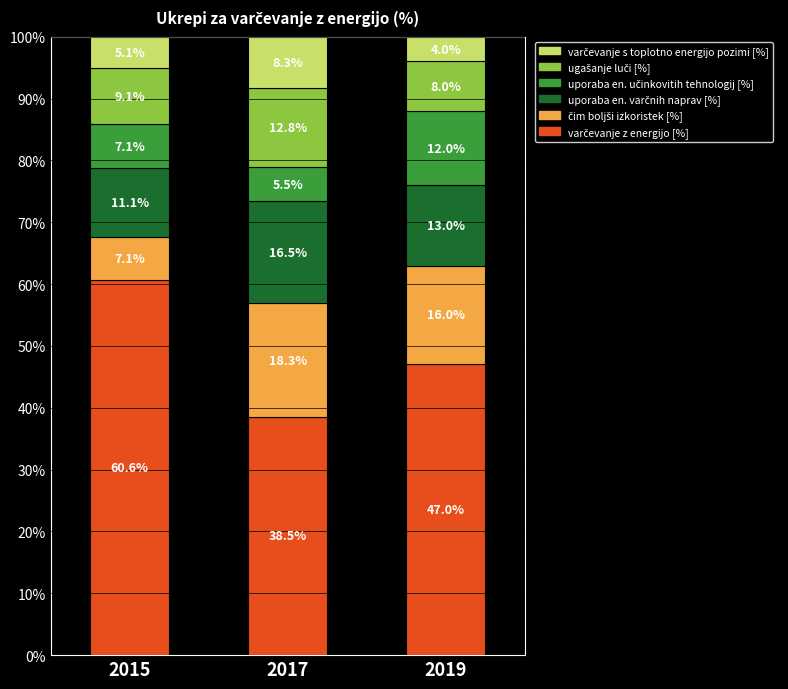

How many bars are there in total?

3